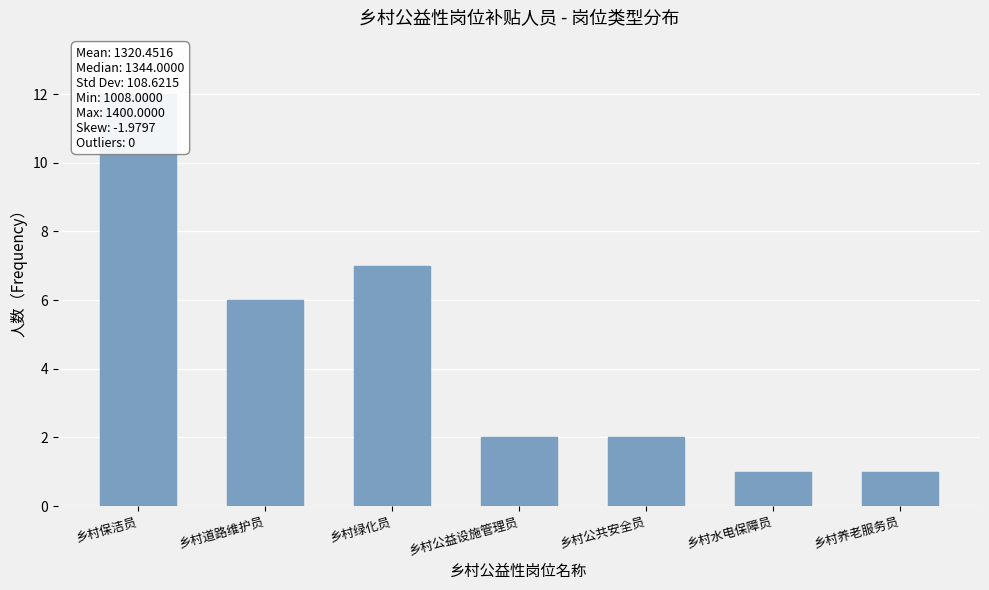

What position from the left is 乡村保洁员?

1